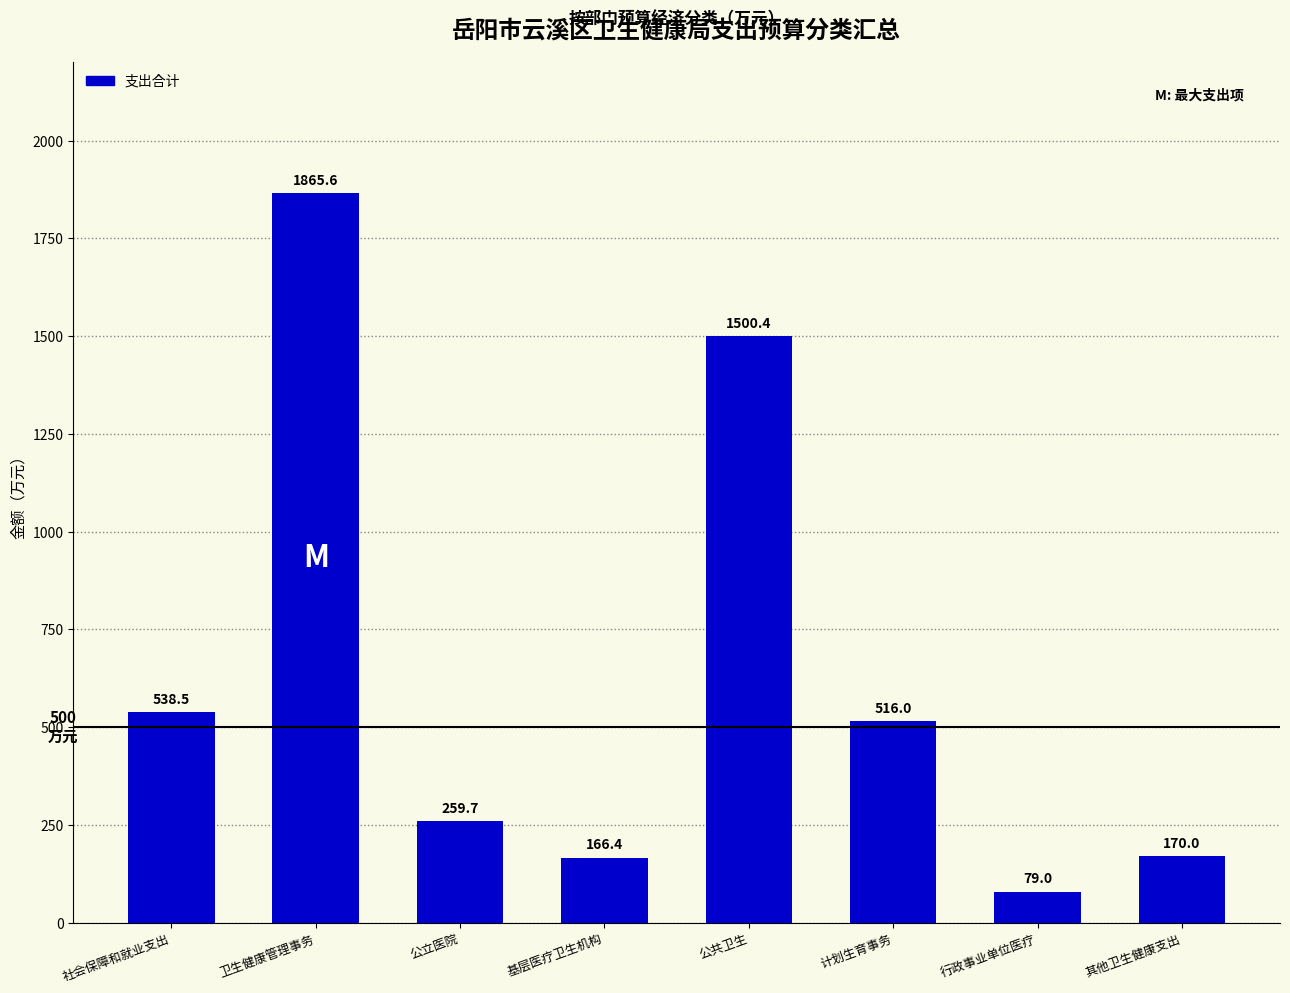

What is the ratio of the value at 社会保障和就业支出 to the value at 卫生健康管理事务?

0.3